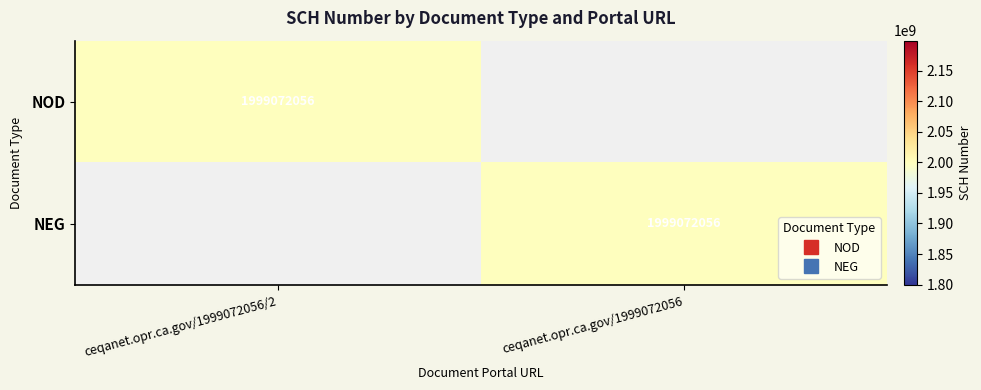

How many positive values does the NEG series have?

1